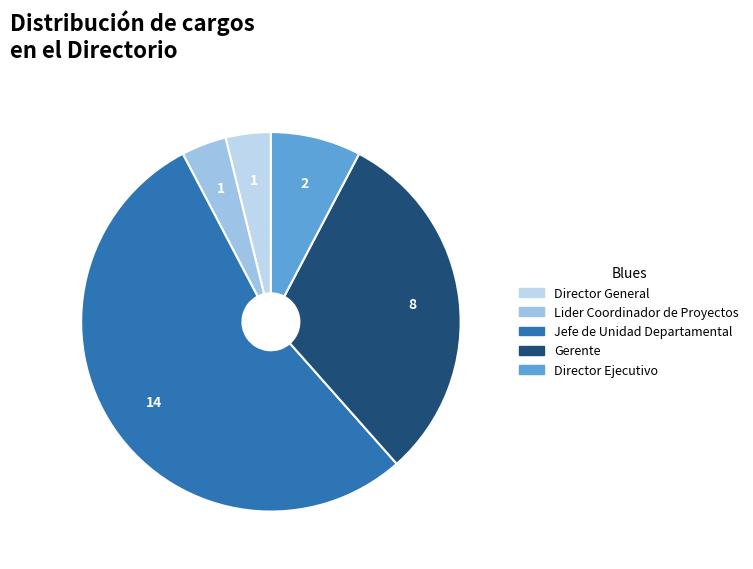

Which has a higher value, Lider Coordinador de Proyectos or Jefe de Unidad Departamental?

Jefe de Unidad Departamental